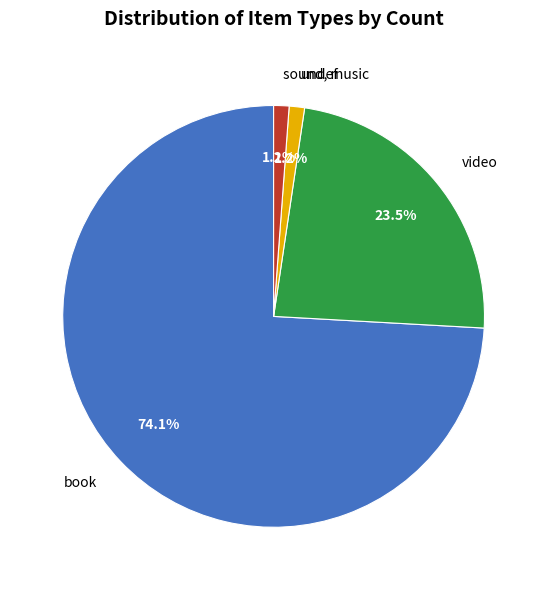

Which category has the biggest portion of the pie?

book